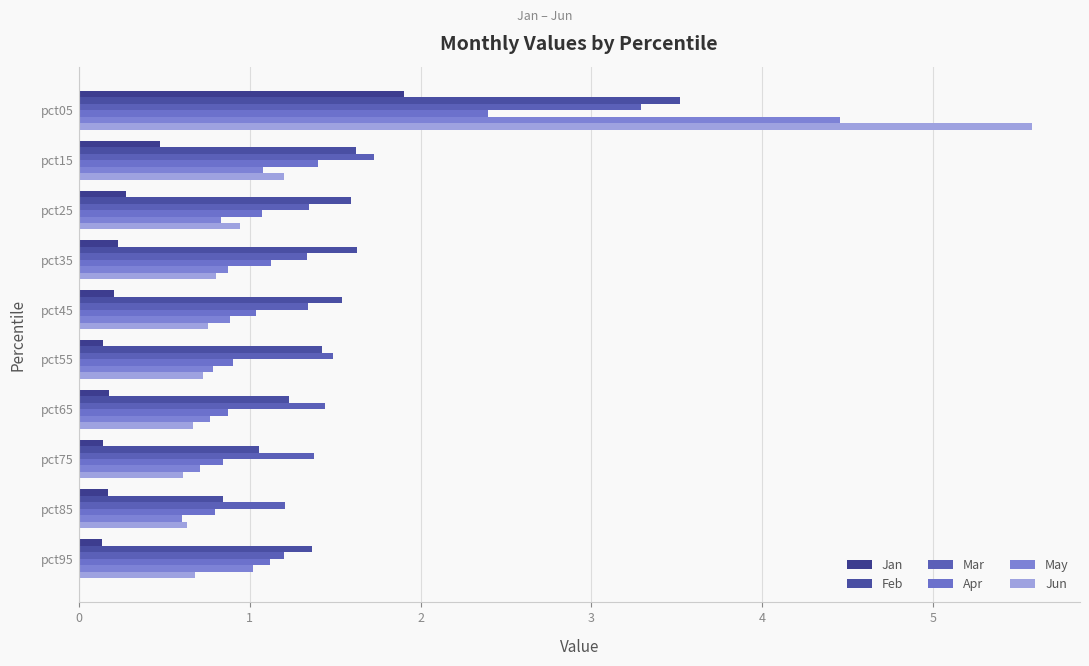

What is the highest value of the Apr series?

2.4